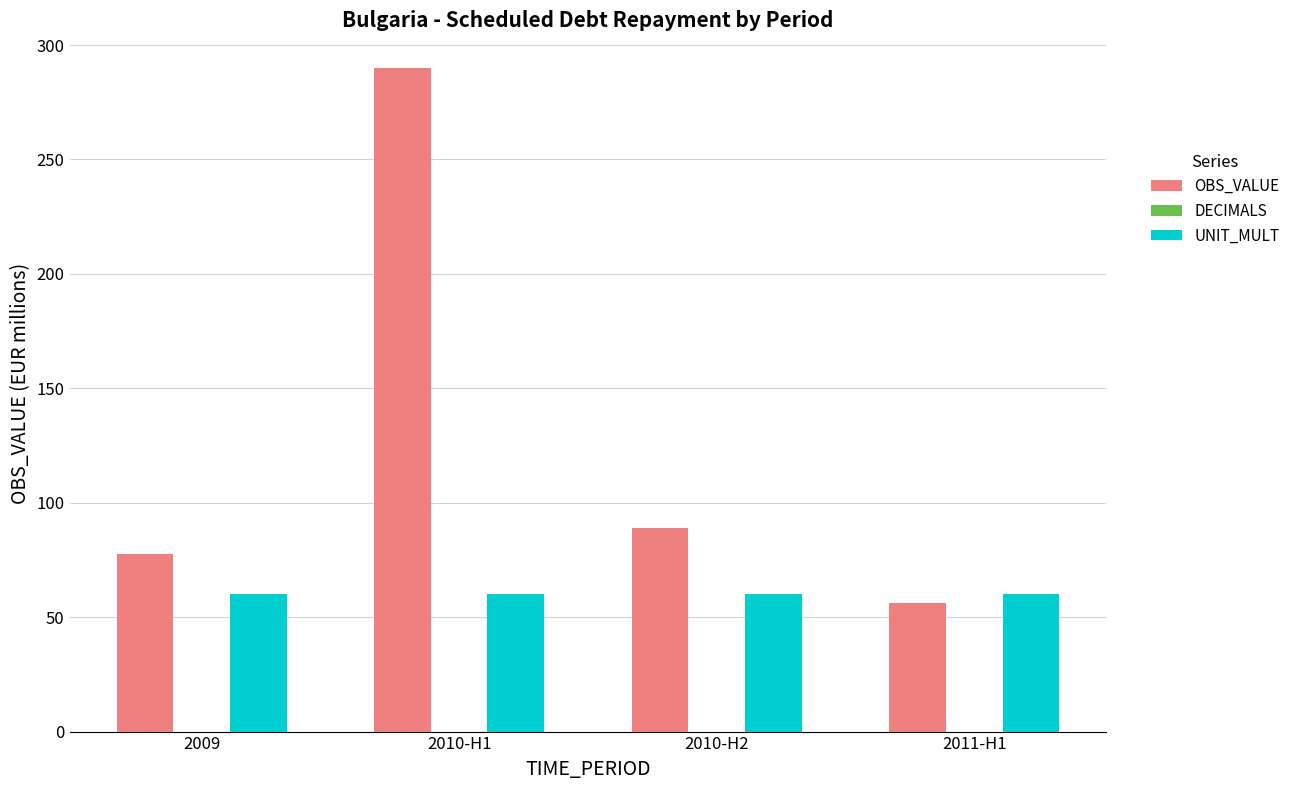

Rank the series by their maximum value, from lowest to highest.

UNIT_MULT, OBS_VALUE